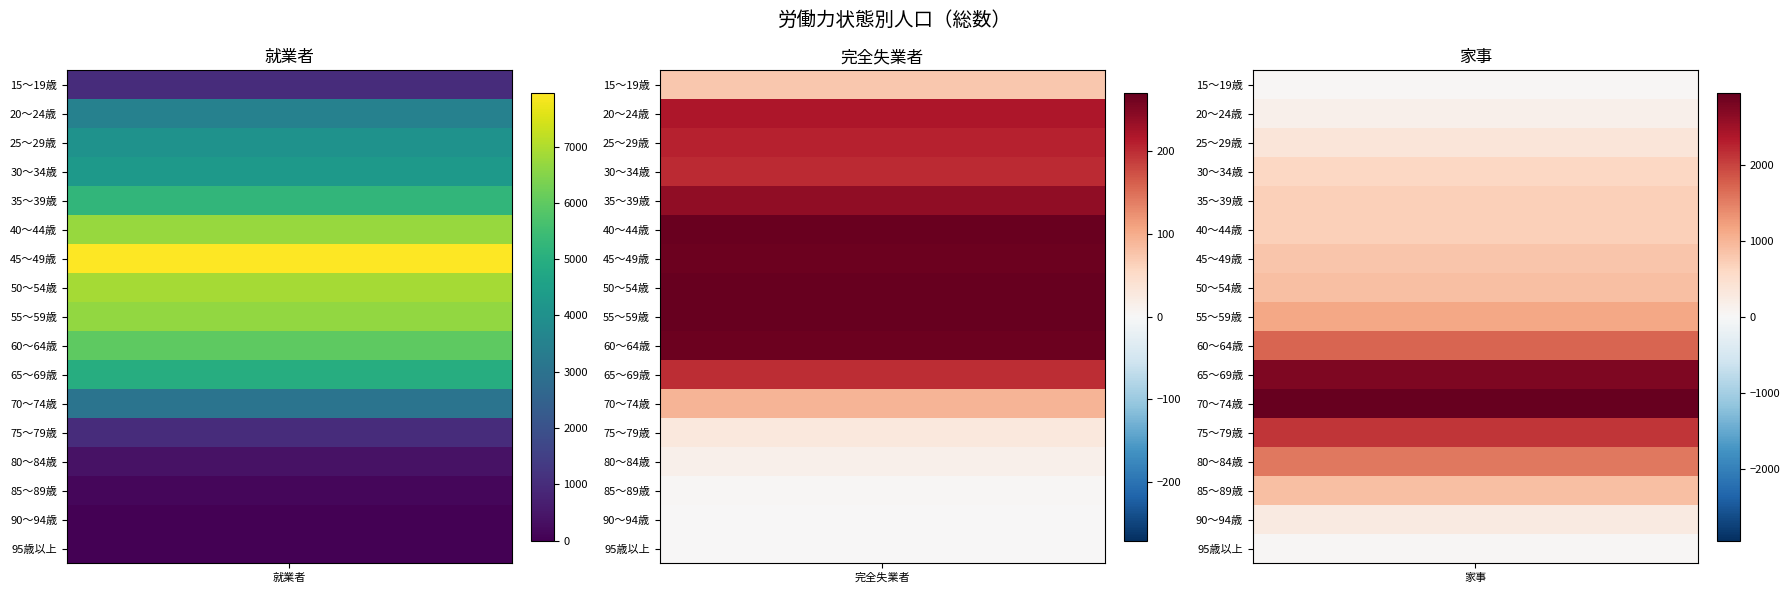

At 35～39歳, list the series in order from largest to smallest.

就業者, 家事, 完全失業者